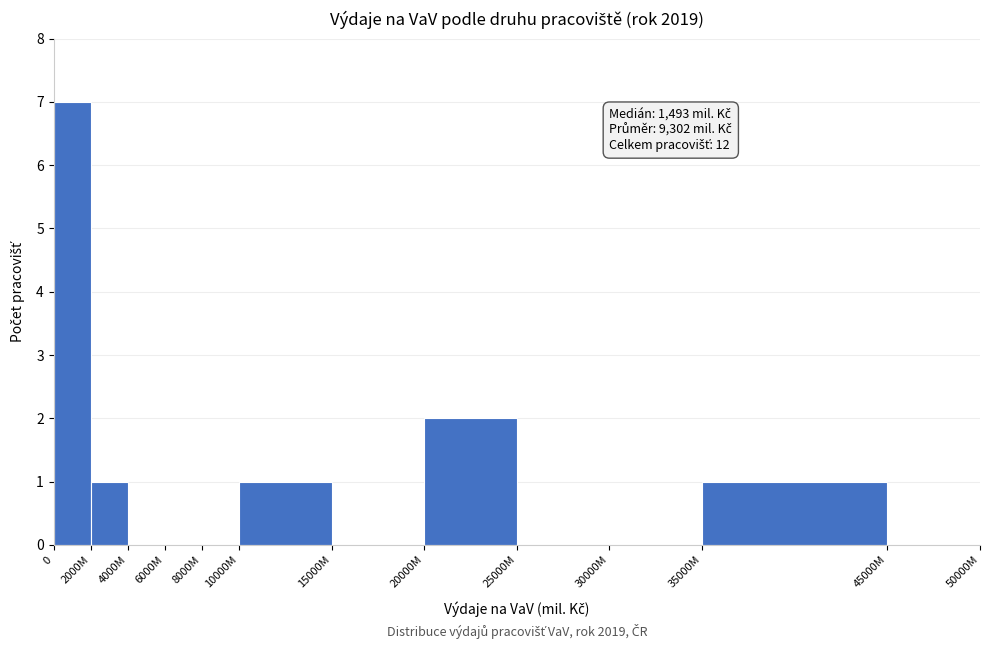

Reading right to left, what are all the values shown in this chart?

45000M=0	35000M=1	30000M=0	25000M=0	20000M=2	15000M=0	10000M=1	8000M=0	6000M=0	4000M=0	2000M=1	0=7